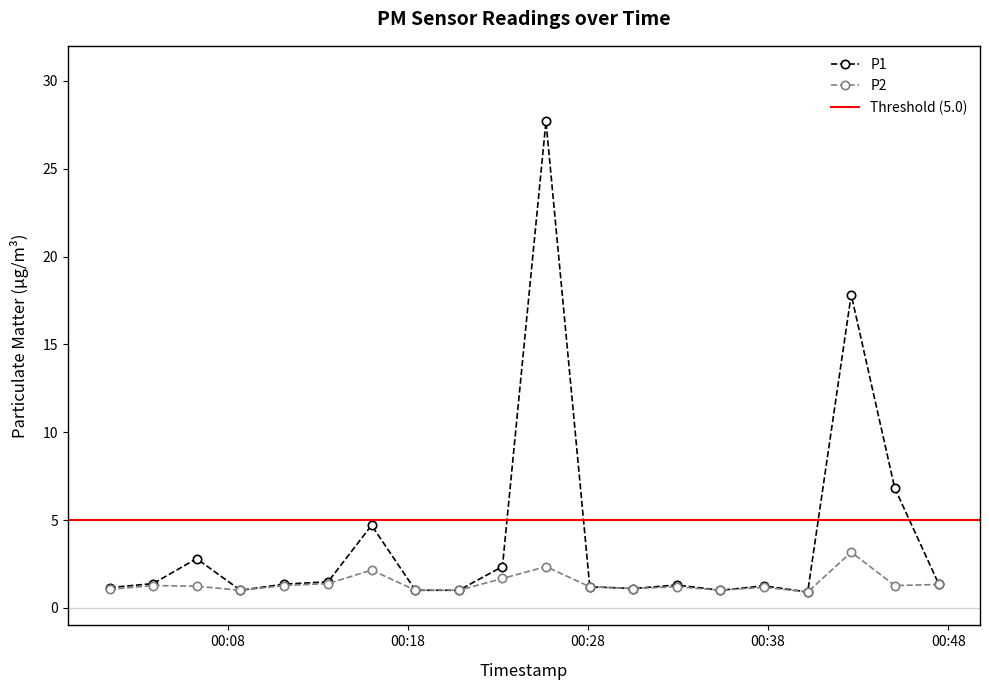

The value of P1 at 2023-12-14T00:15:59 is 4.7. True or false?

True